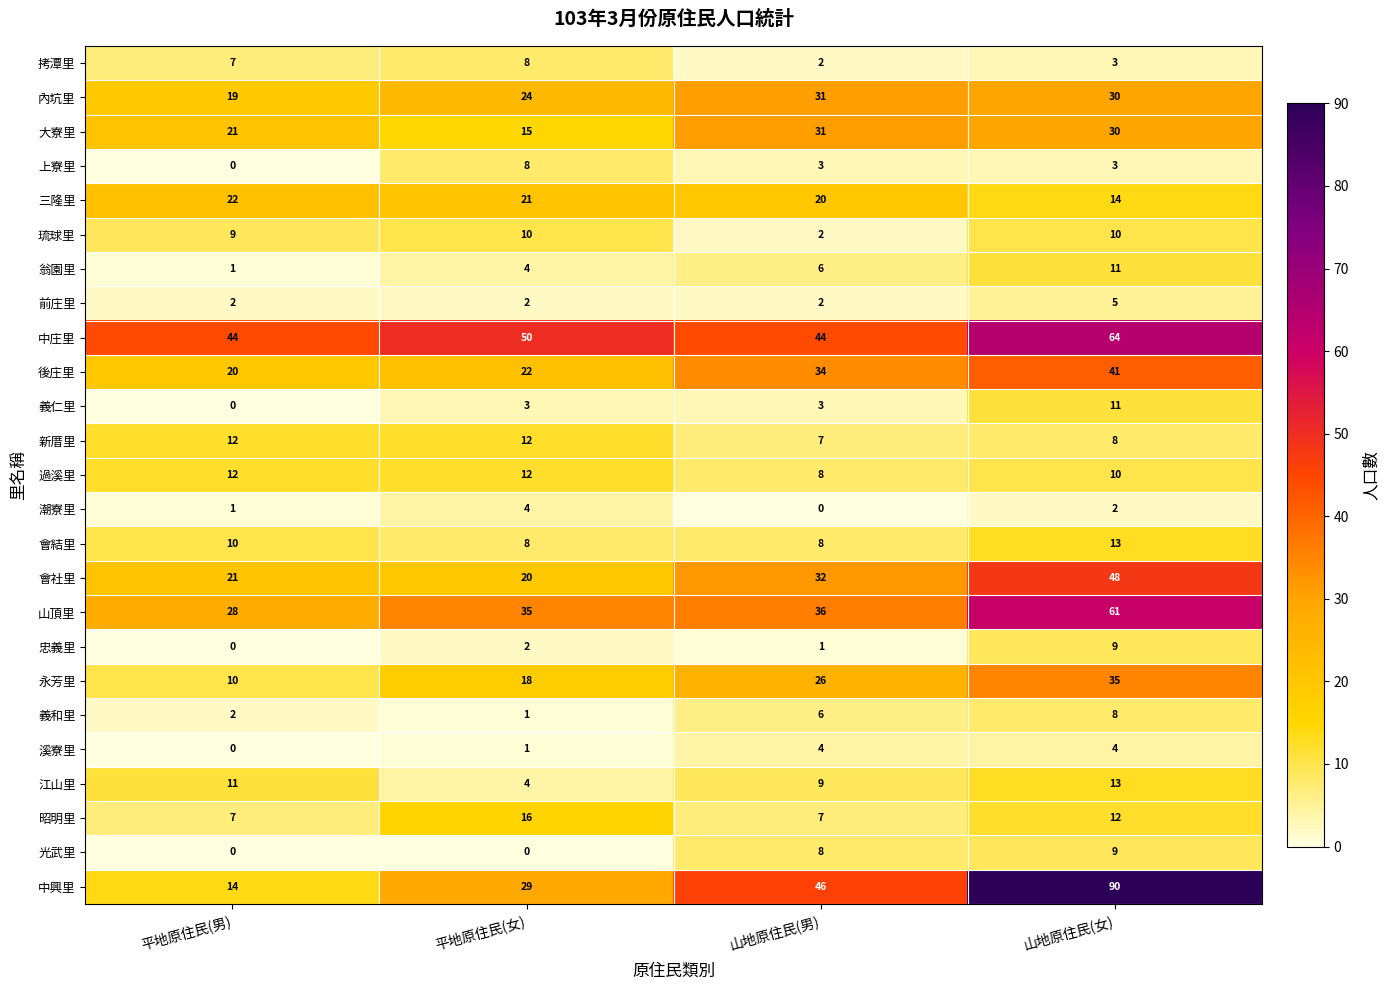

Which series has the largest total across all categories?

中庄里